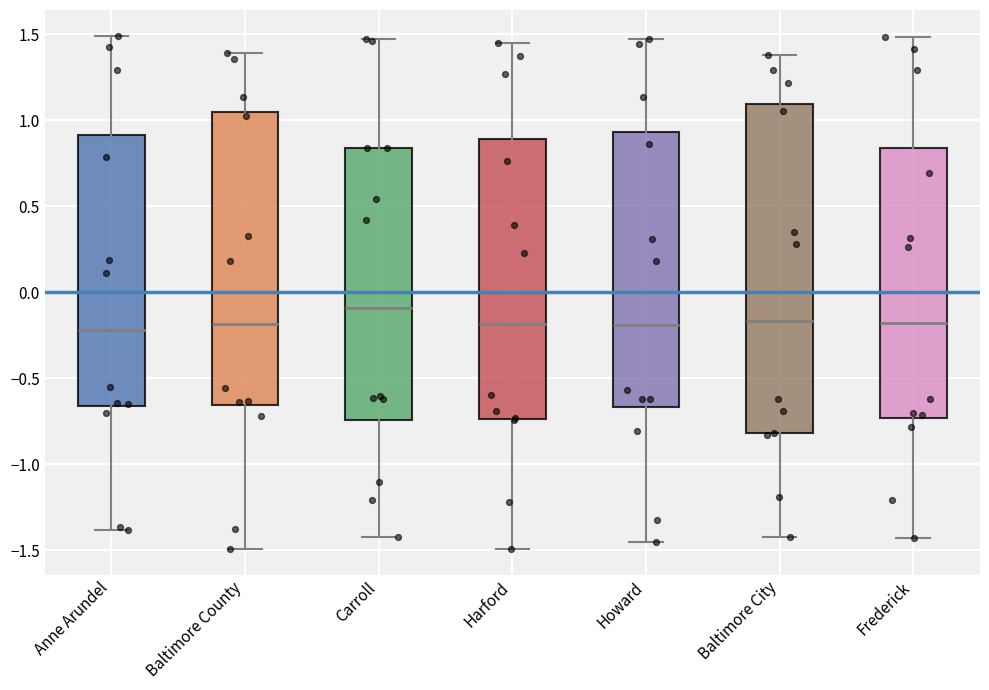

Reading left to right, read every box against the y-axis: the position of its median line, the range the box covers, and the ends of its whiskers. The values are not printed on the chart, so give them approximately, as read against the axis.

Anne Arundel: median -0.20, box -0.65 to 0.90, whiskers -1.40 to 1.50
Baltimore County: median -0.20, box -0.65 to 1.05, whiskers -1.50 to 1.40
Carroll: median -0.10, box -0.75 to 0.85, whiskers -1.40 to 1.45
Harford: median -0.20, box -0.75 to 0.90, whiskers -1.50 to 1.45
Howard: median -0.20, box -0.65 to 0.95, whiskers -1.45 to 1.45
Baltimore City: median -0.15, box -0.80 to 1.10, whiskers -1.40 to 1.40
Frederick: median -0.20, box -0.75 to 0.85, whiskers -1.45 to 1.50